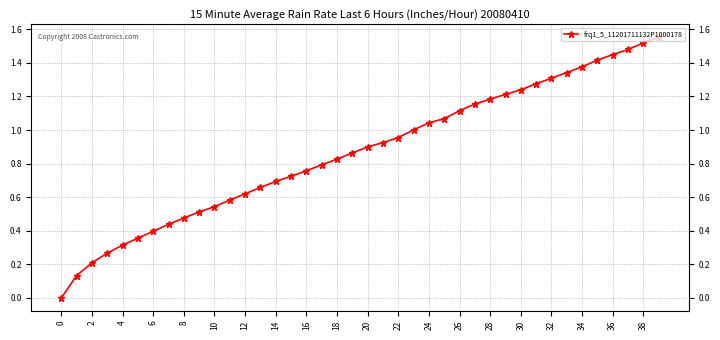

What is the sum of all values?

34.7